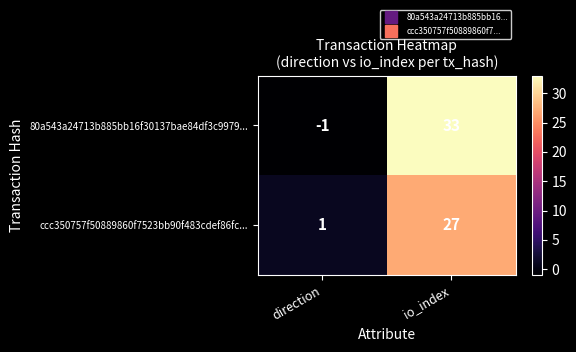

List the series in order of their peak value, highest first.

80a543a24713b885bb16f30137bae84df3c9979..., ccc350757f50889860f7523bb90f483cdef86fc...